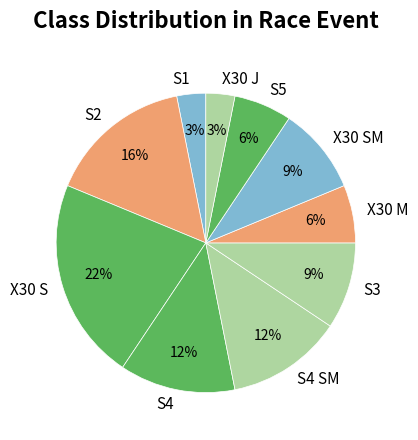

To the nearest percent, what is the difference between the largest and smallest slice percentages?

19%